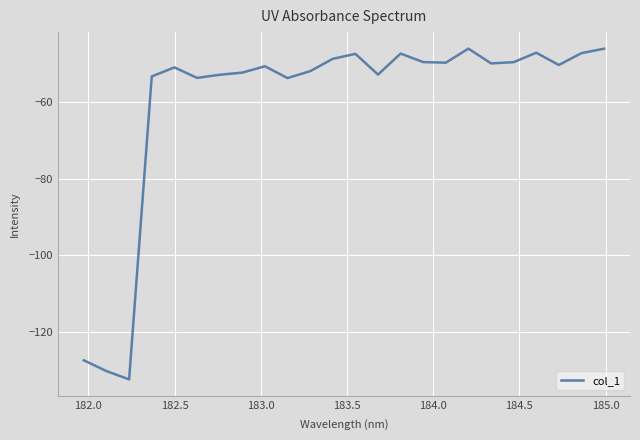

What is the greatest value displayed?

-46.0